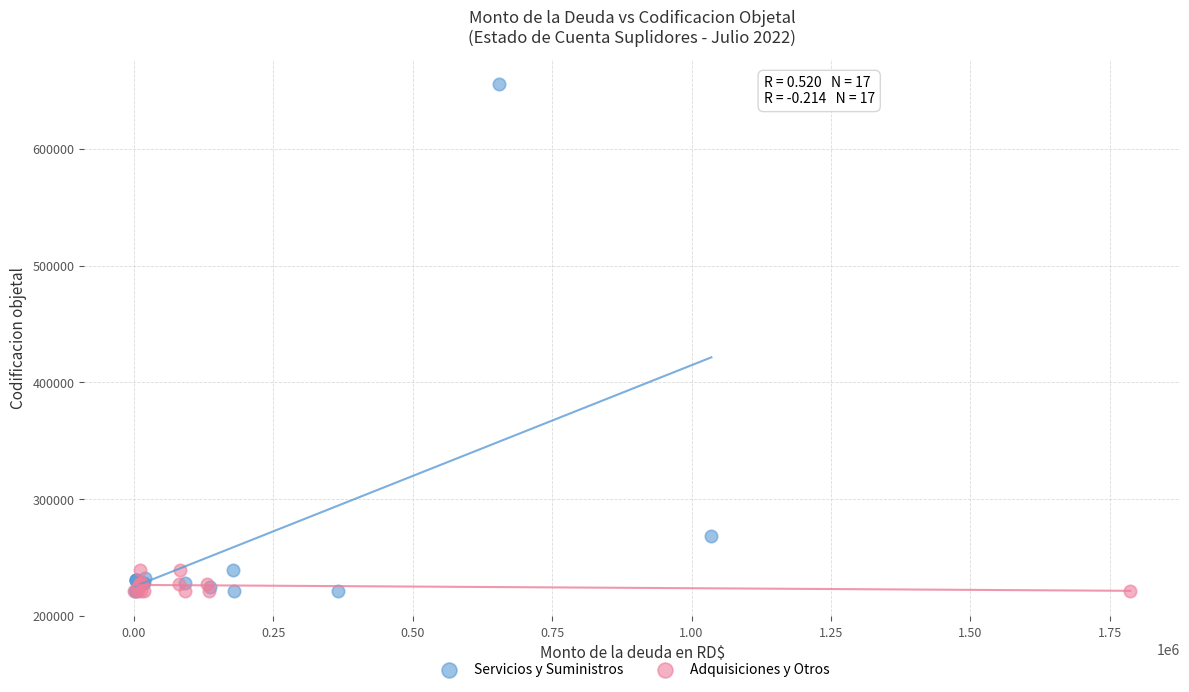

What are all the series names shown in the legend?

Servicios y Suministros, Adquisiciones y Otros